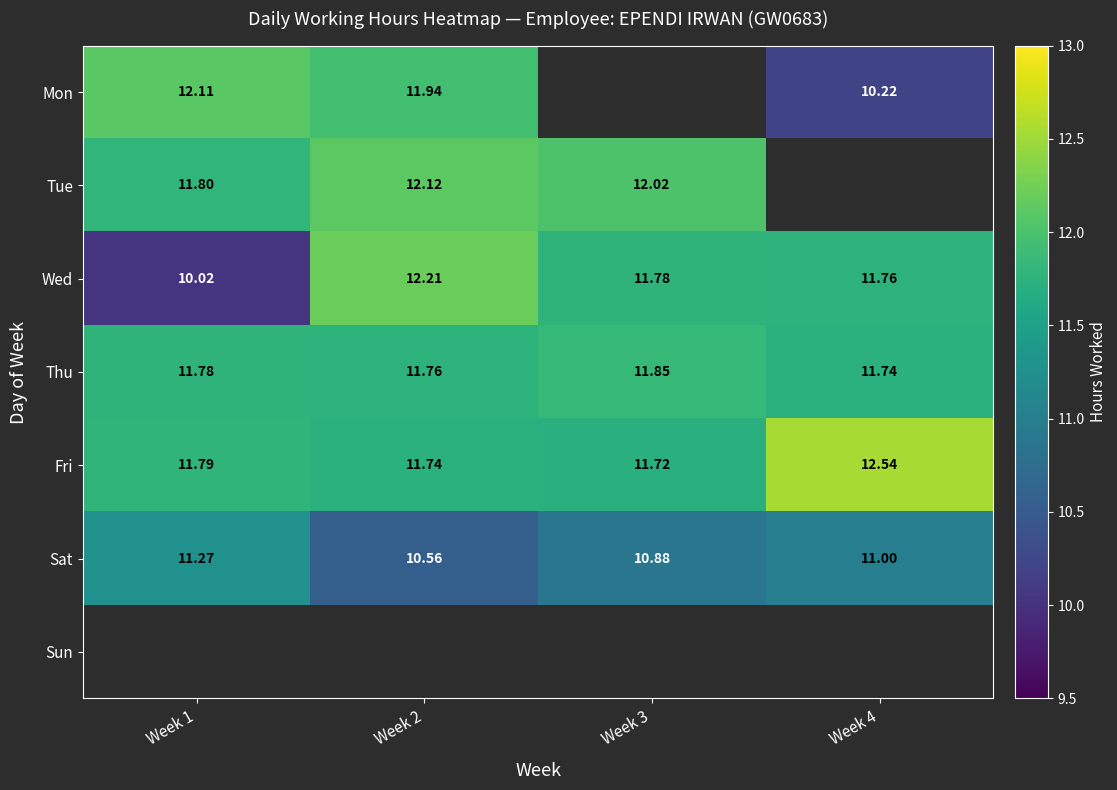

Is the value of Thu at Week 3 greater than the value of Fri at Week 1?

Yes